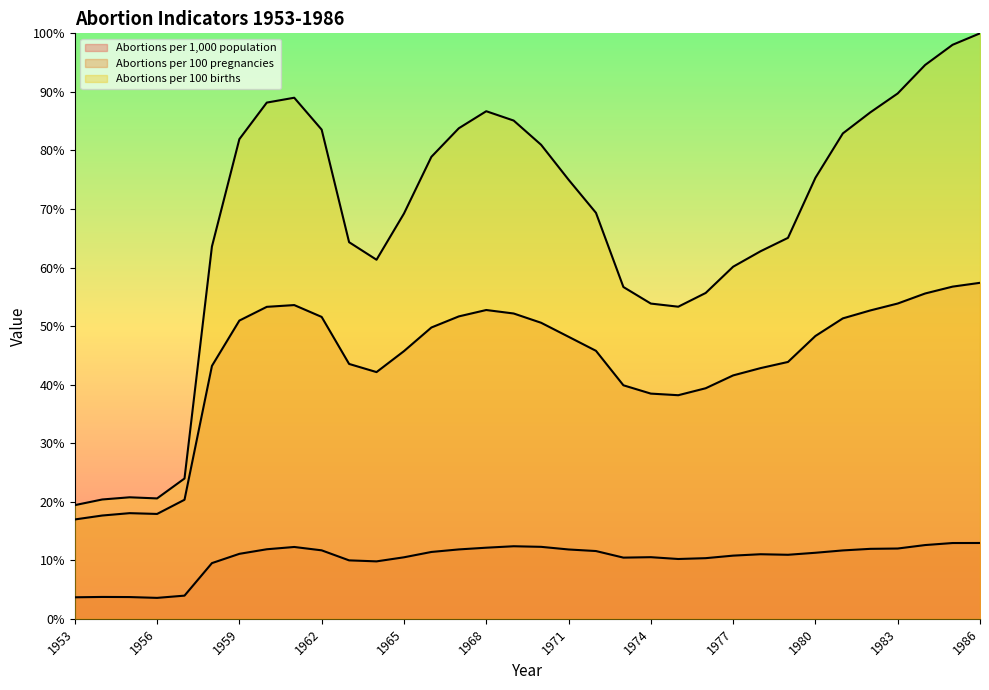

At which category does the chart reach its peak across all series?

1986